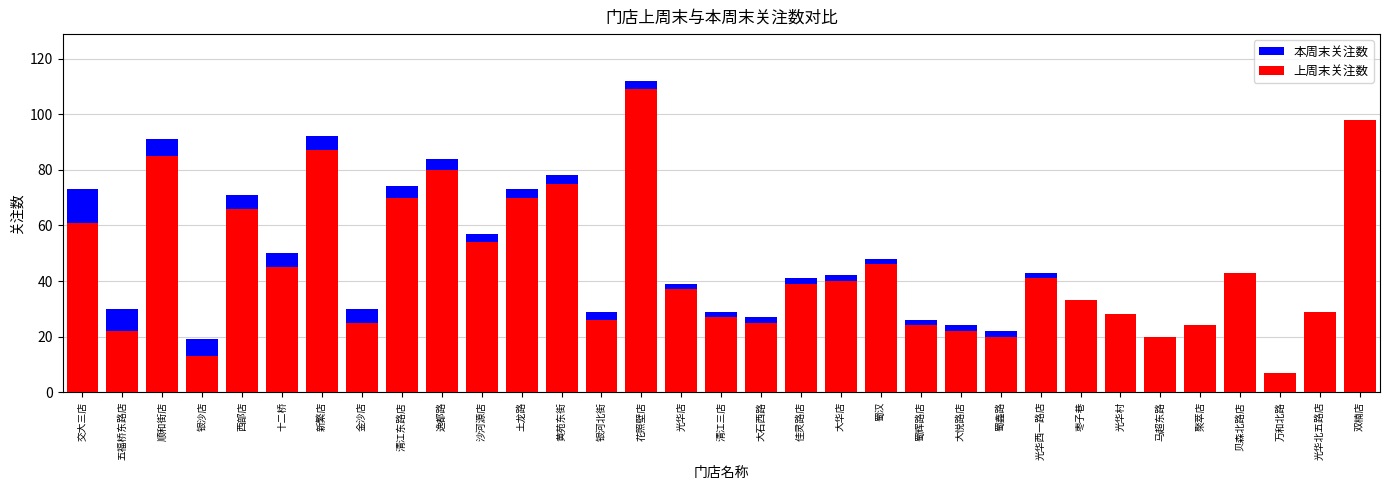

Between 清江三店 and 蜀汉, which series saw the biggest shift?

本周末关注数